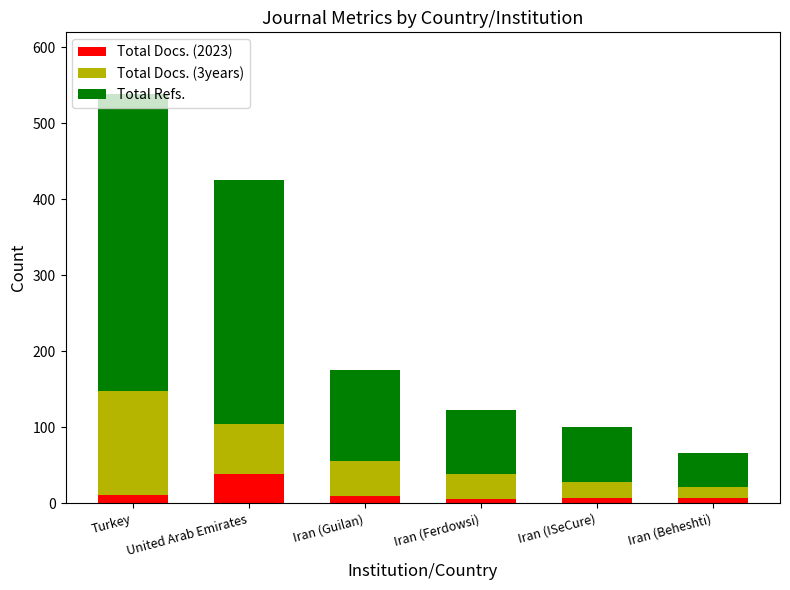

What are all the series names shown in the legend?

Total Docs. (2023), Total Docs. (3years), Total Refs.